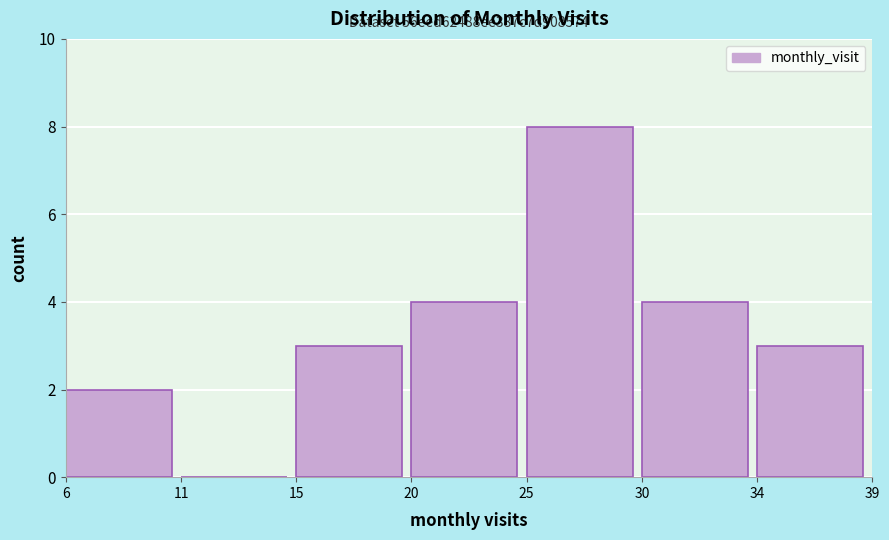

Reading left to right, what are all the values shown in this chart?

6=2	11=0	15=3	20=4	25=8	30=4	34=3